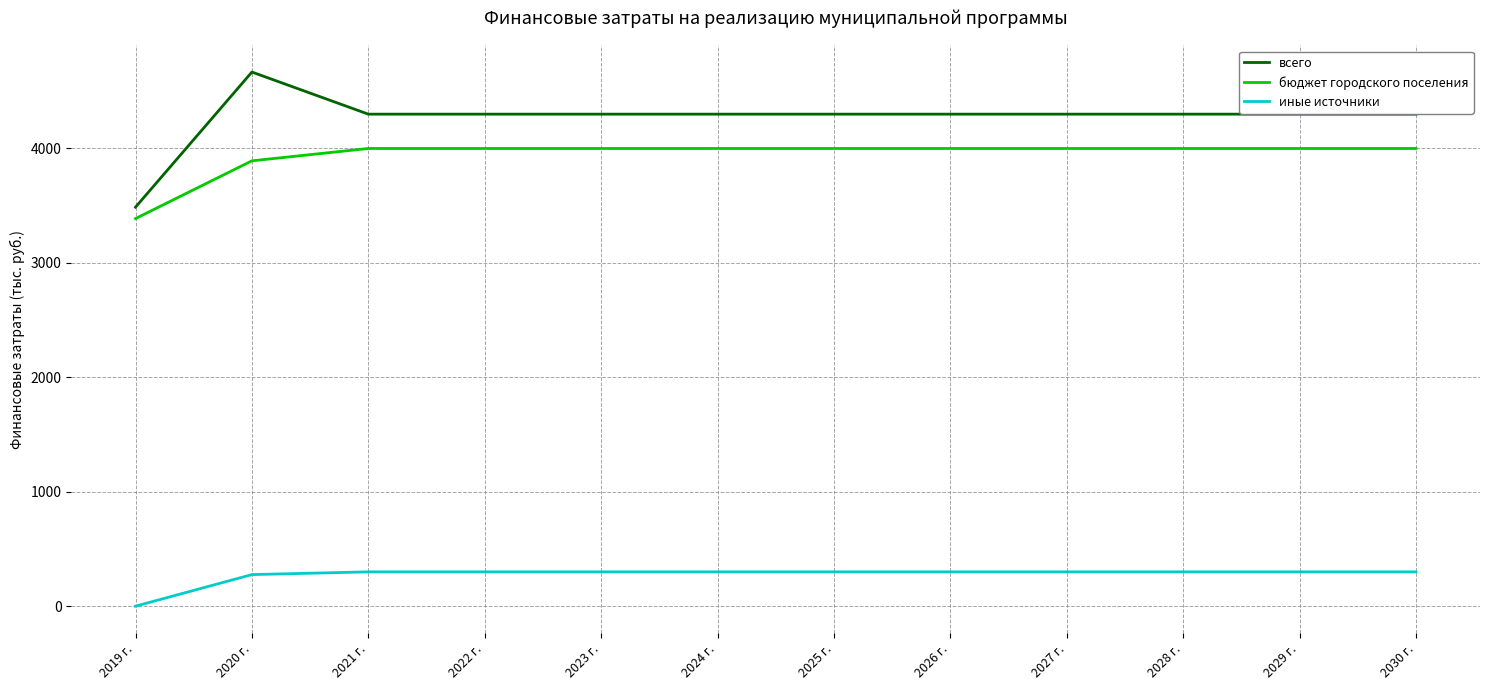

What position from the left is 2023 г.?

5